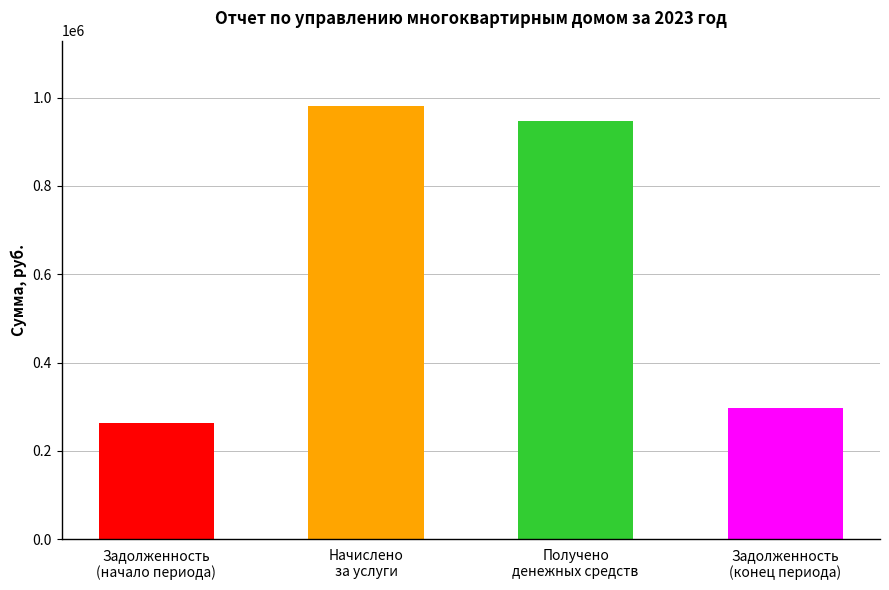

Is it true that the value at Начислено
за услуги is 981679.1?

True